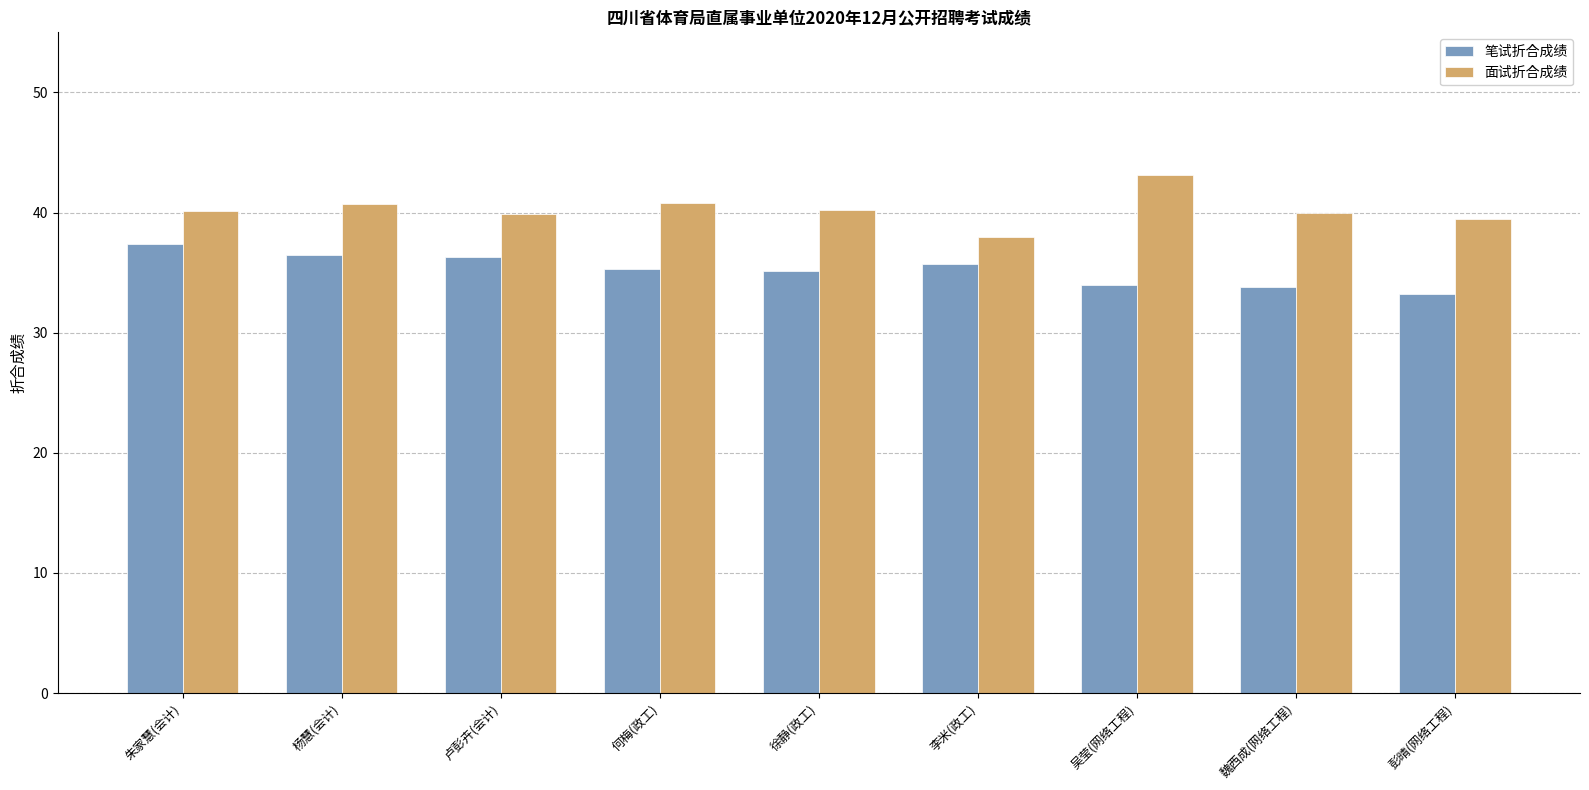

Count the number of categories in the chart.

9